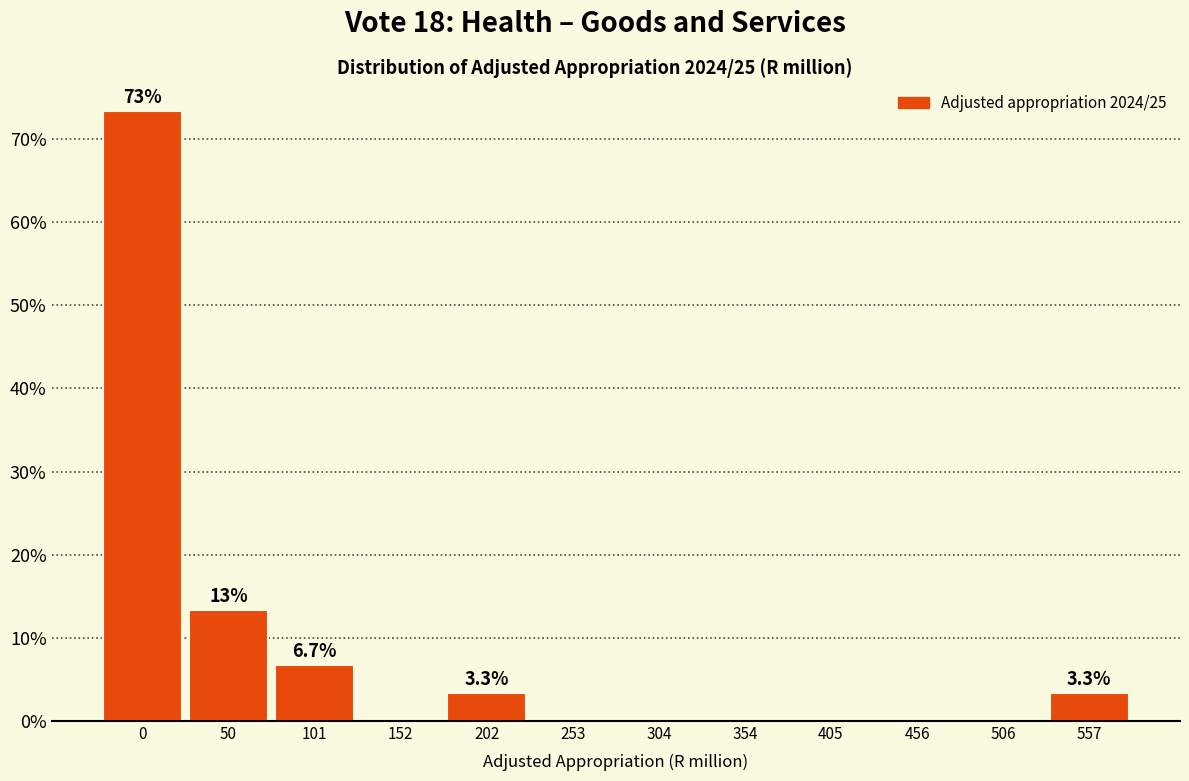

Reading right to left, extract all data points from this chart.

557=3.3	506=0.0	456=0.0	405=0.0	354=0.0	304=0.0	253=0.0	202=3.3	152=0.0	101=6.7	50=13.3	0=73.3